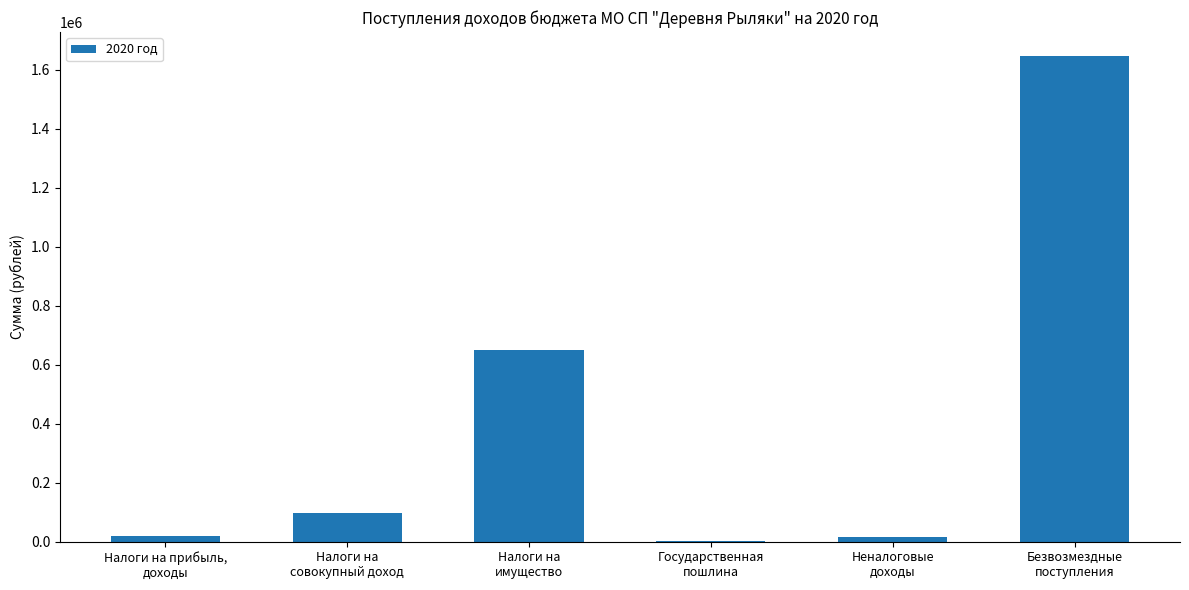

What is the sum of all values?

2427124